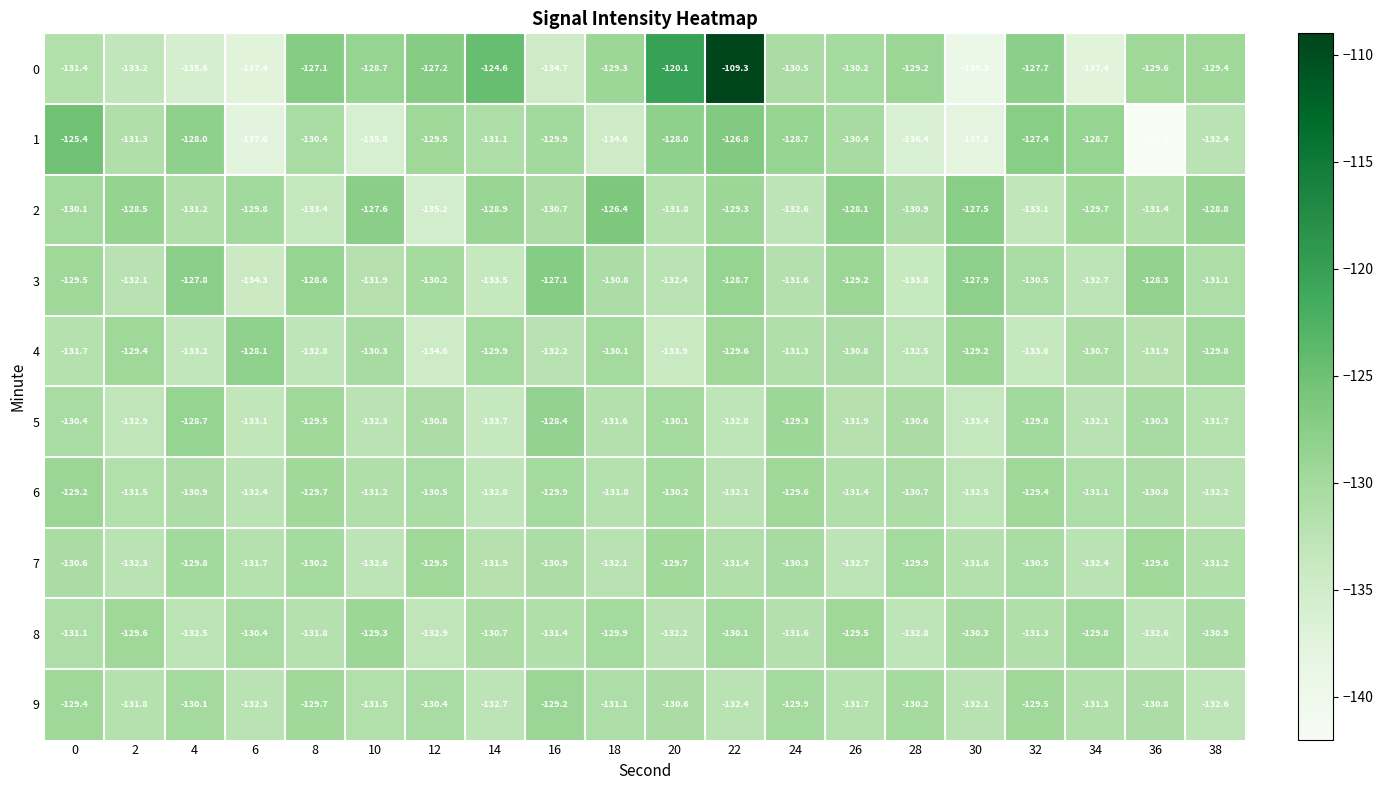

At 18, list the series in order from largest to smallest.

2, 0, 8, 4, 3, 9, 5, 6, 7, 1